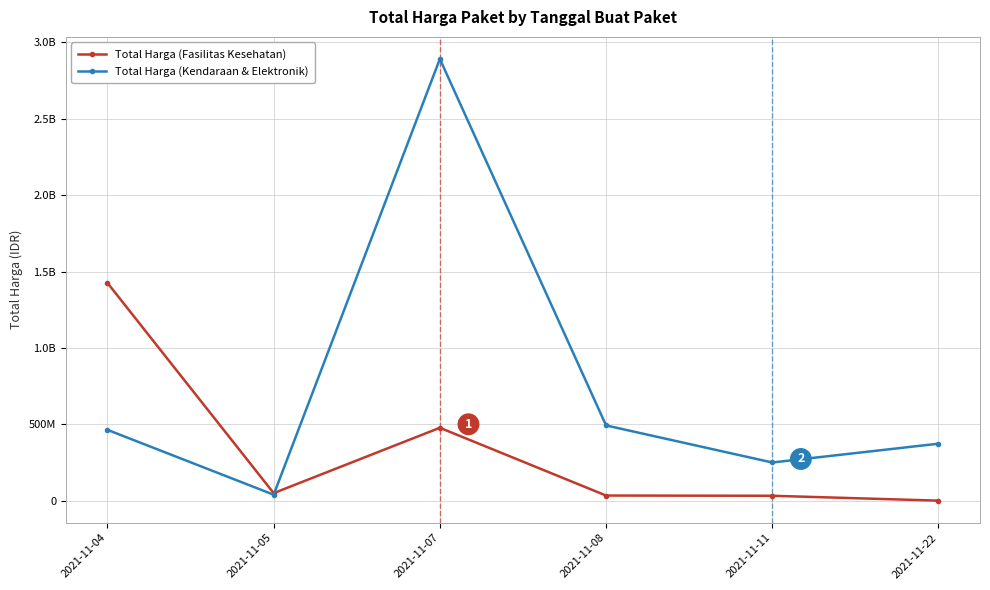

Rank the categories by Total Harga (Fasilitas Kesehatan) value from highest to lowest.

2021-11-04, 2021-11-07, 2021-11-05, 2021-11-08, 2021-11-11, 2021-11-22